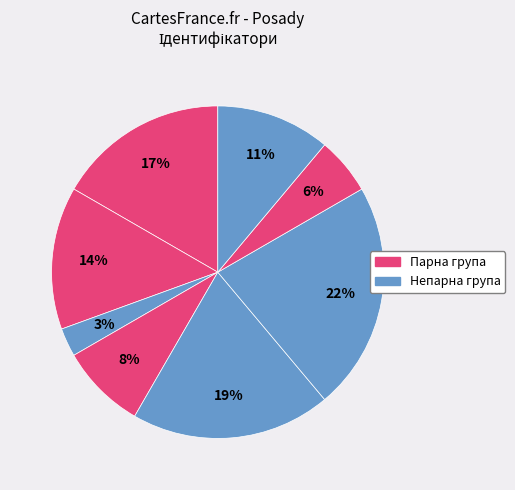

How many slices are in this pie chart?

8